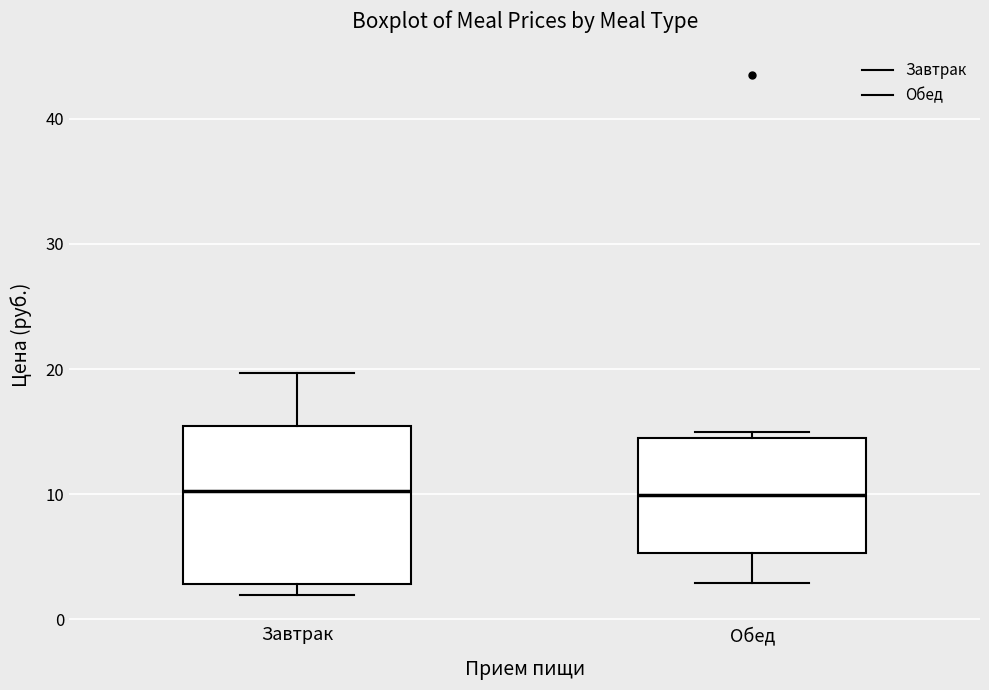

Where does the upper whisker of the box for Завтрак end on the y-axis? The values are not printed on the chart, so give them approximately, as read against the axis.

20